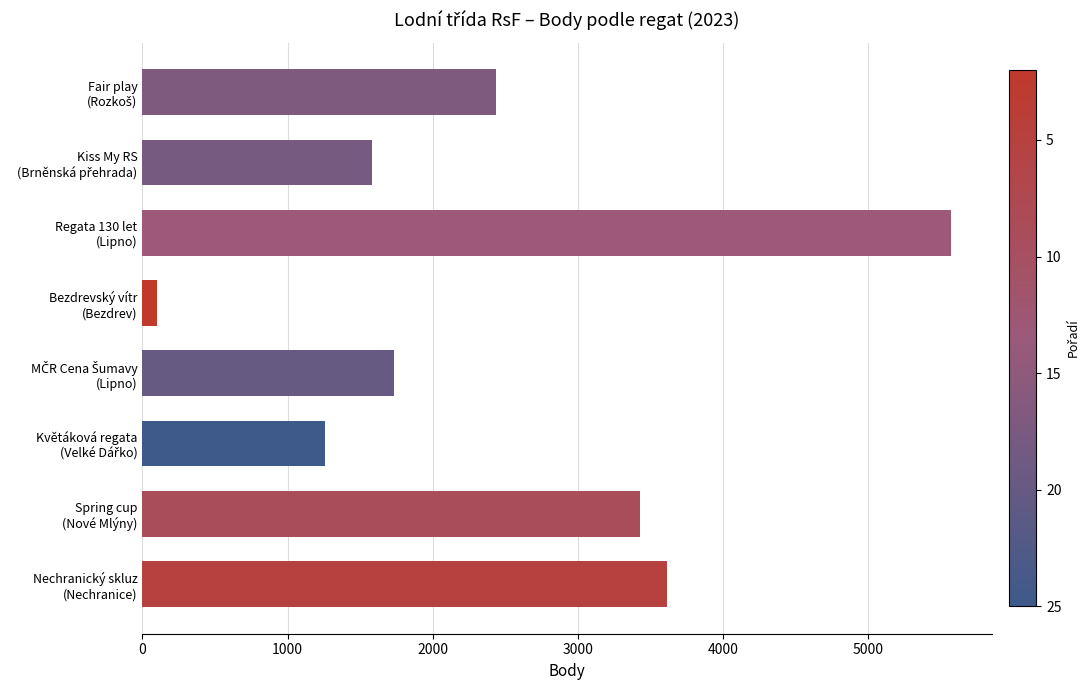

What is the value of the 2nd bar from the top?

1582